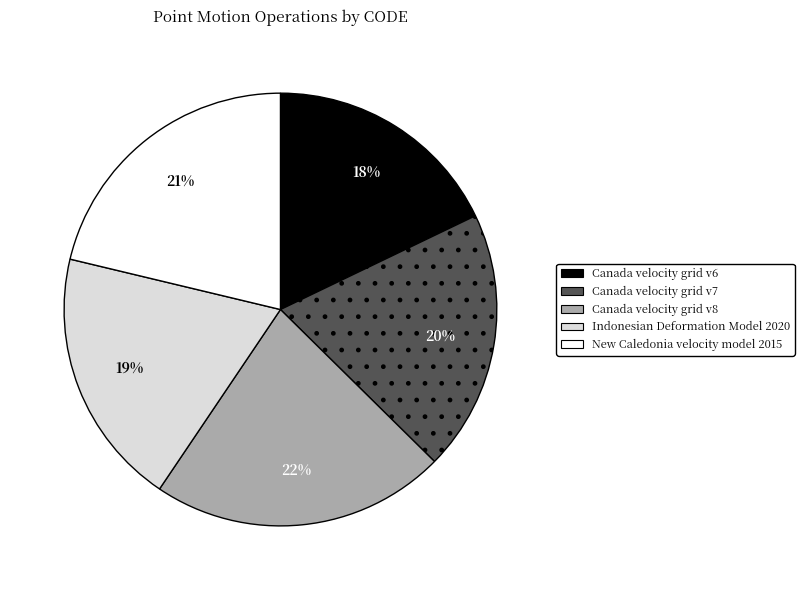

Which category has the biggest portion of the pie?

Canada velocity grid v8